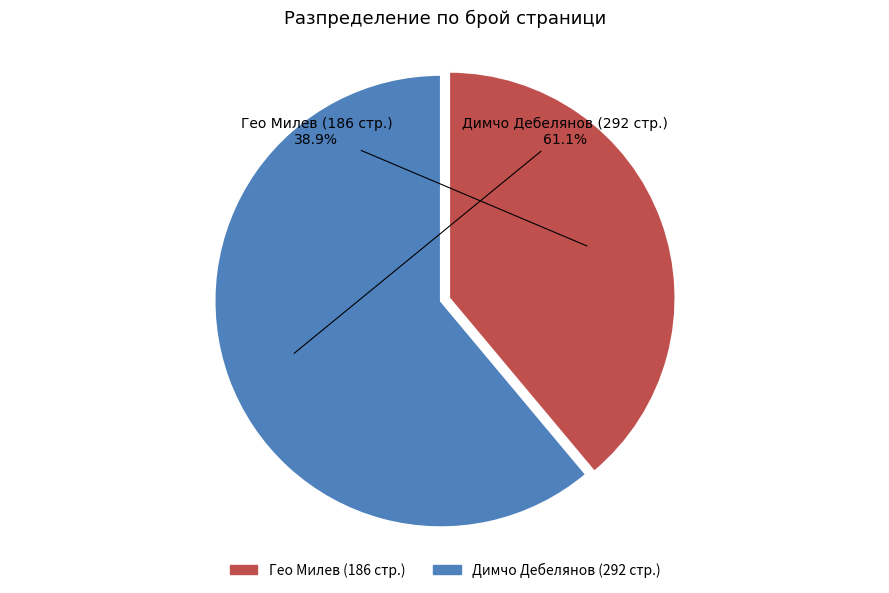

Is there a majority slice in this chart?

Yes